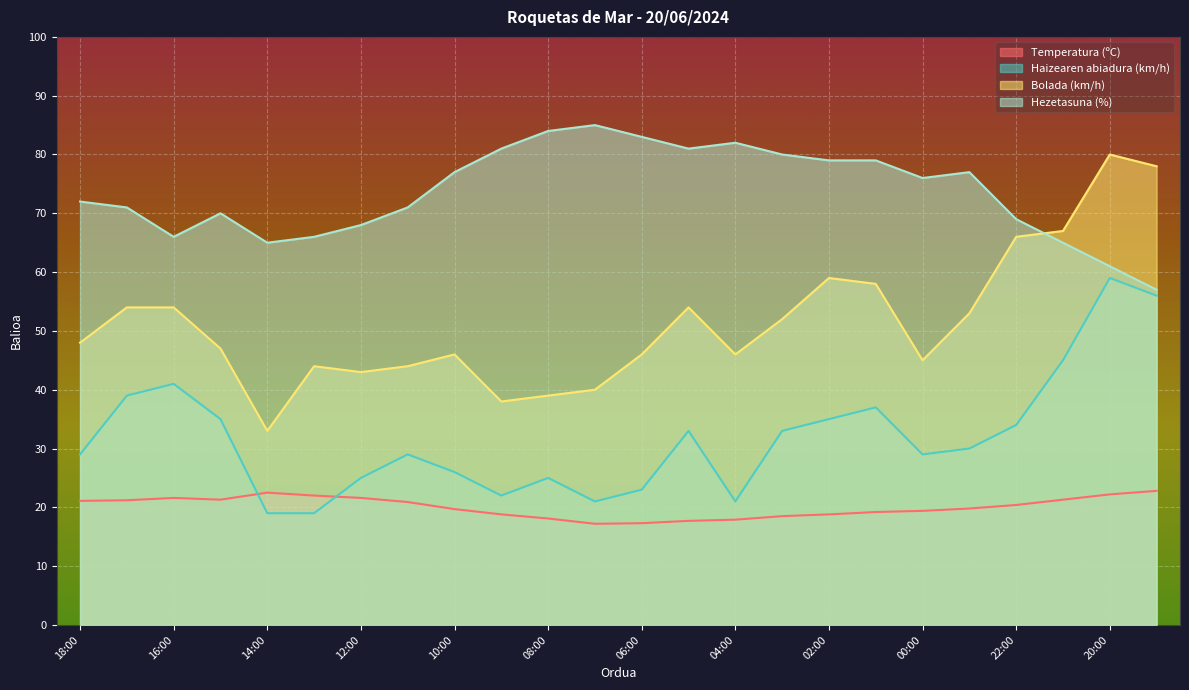

True or false: Hezetasuna (%) and Haizearen abiadura (km/h) intersect in this chart.

False